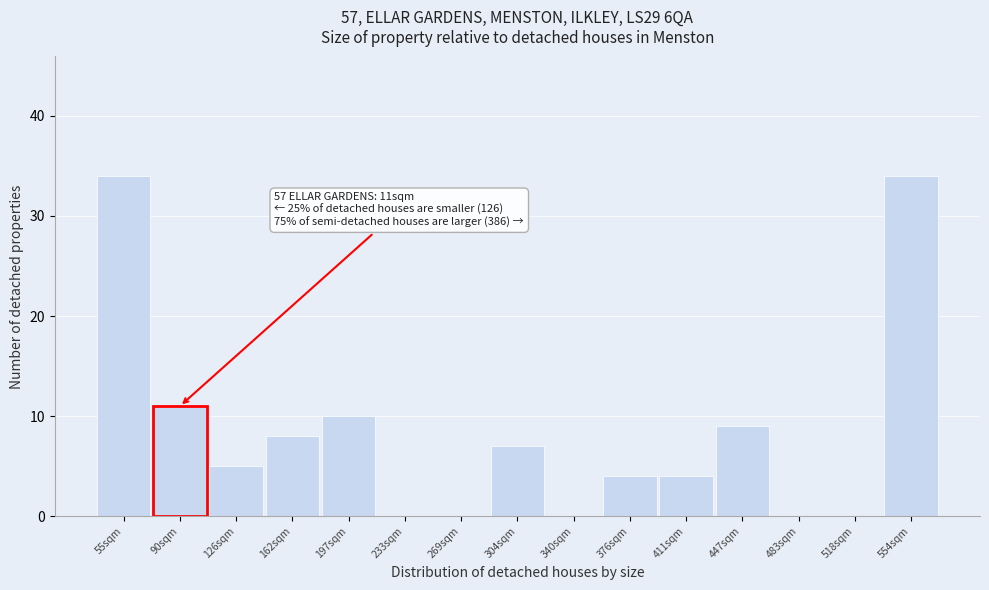

Reading left to right, list all the values displayed in this chart.

55sqm=34	90sqm=11	126sqm=5	162sqm=8	197sqm=10	233sqm=0	269sqm=0	304sqm=7	340sqm=0	376sqm=4	411sqm=4	447sqm=9	483sqm=0	518sqm=0	554sqm=34